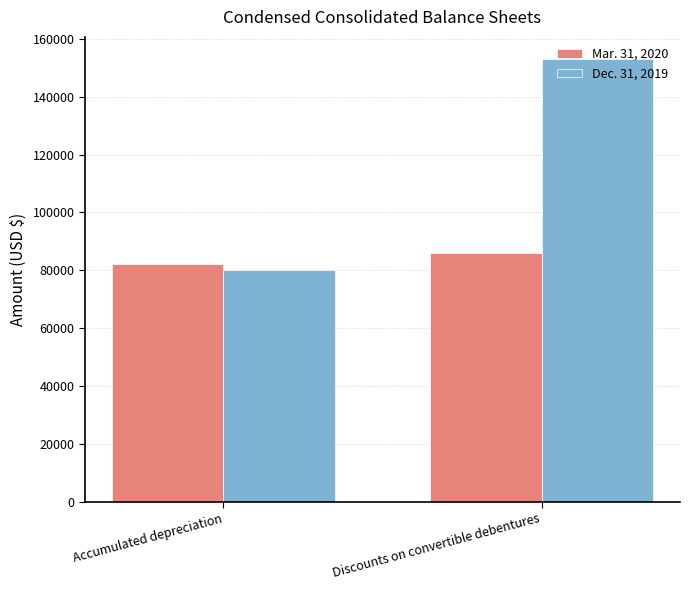

What is the value of the Dec. 31, 2019 bar at the 2nd from the left?

153000